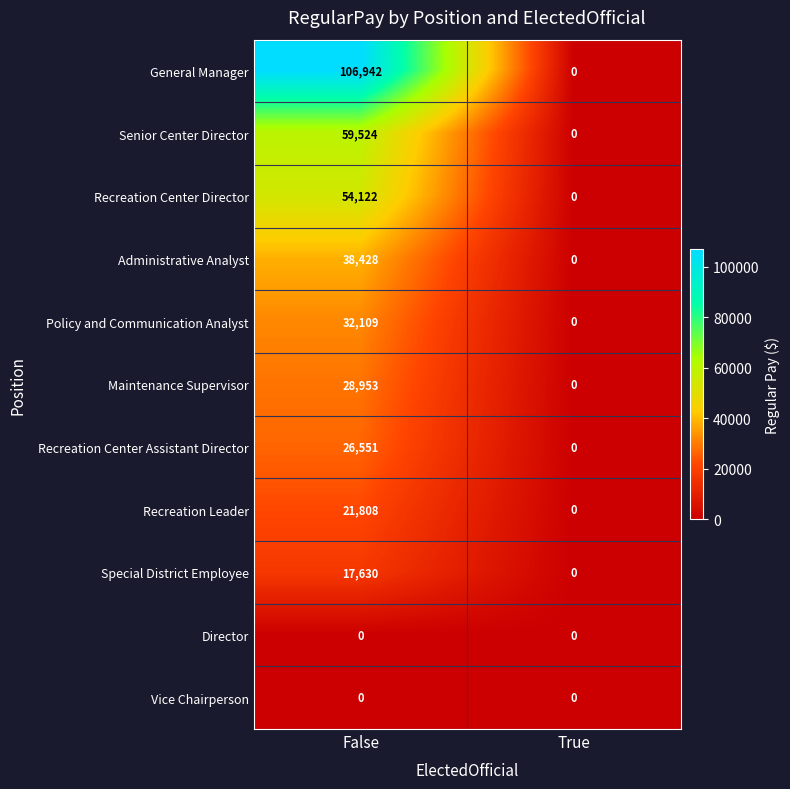

What is the greatest value displayed?

106942